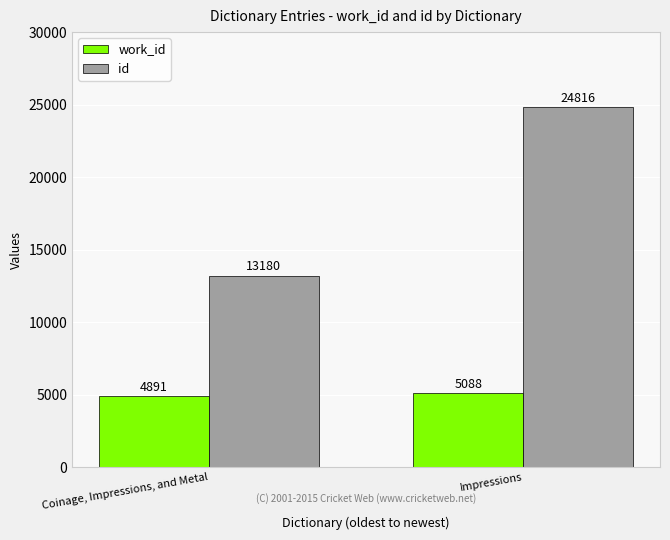

Does the chart contain stacked bars?

No